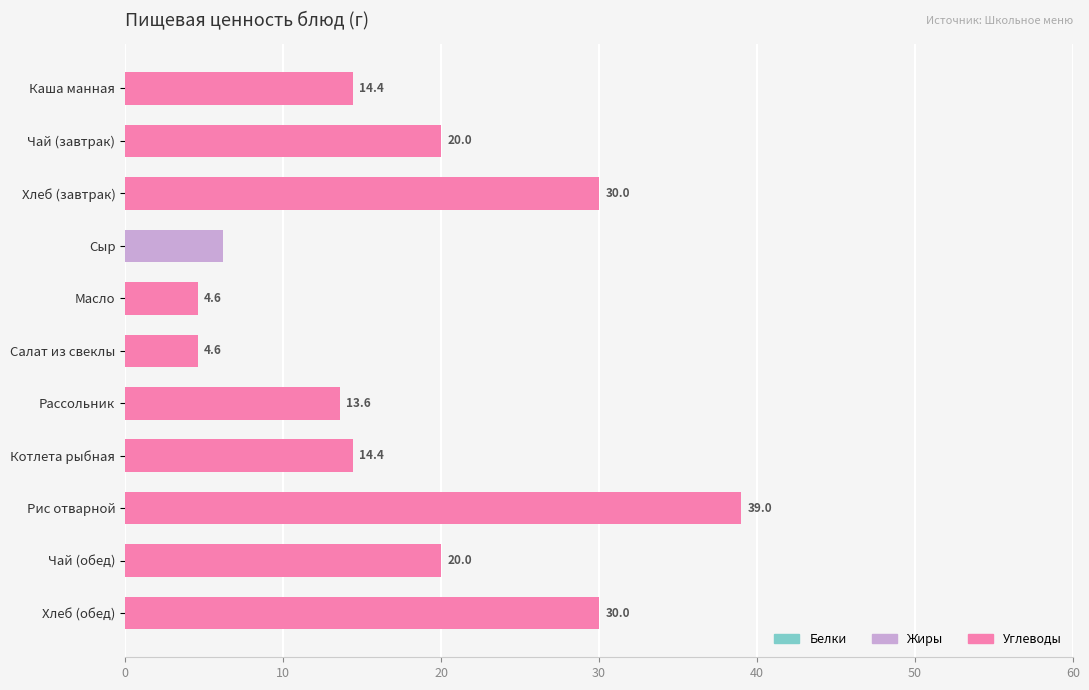

Reading left to right, transcribe all the data shown in this chart.

Белки: 3.2	0.2	4.0	4.7	0.8	0.8	1.6	3.2	4.0	0.2	4.0
Жиры: 6.4	0.0	0.0	6.2	4.4	4.4	7.0	6.4	6.0	0.0	0.0
Углеводы: 14.4	20.0	30.0	0.0	4.6	4.6	13.6	14.4	39.0	20.0	30.0